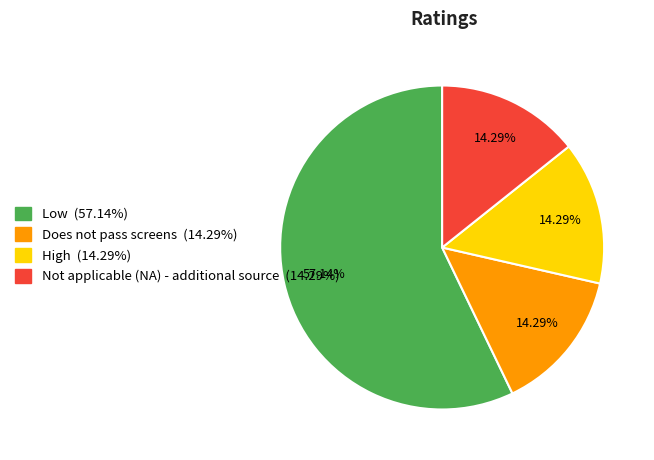

Combined, do Low (57.14%) and Not applicable (NA) - additional source (14.29%) account for over 50%?

Yes